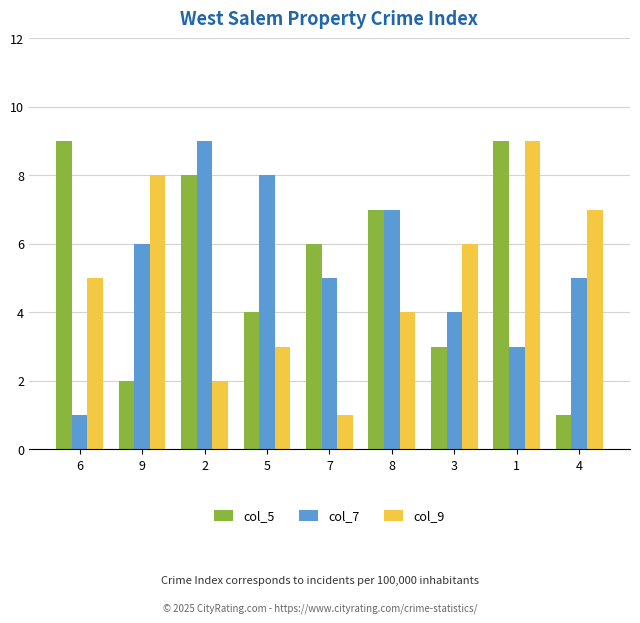

How many col_5 values are between 3 and 8?

5